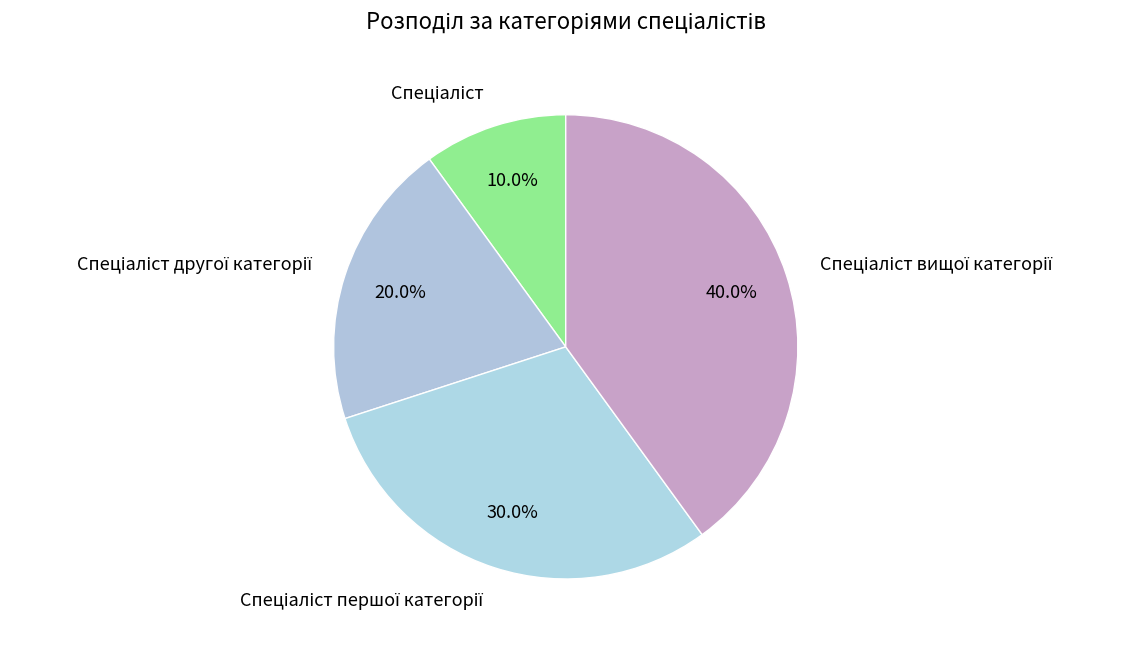

Is there a majority slice in this chart?

No